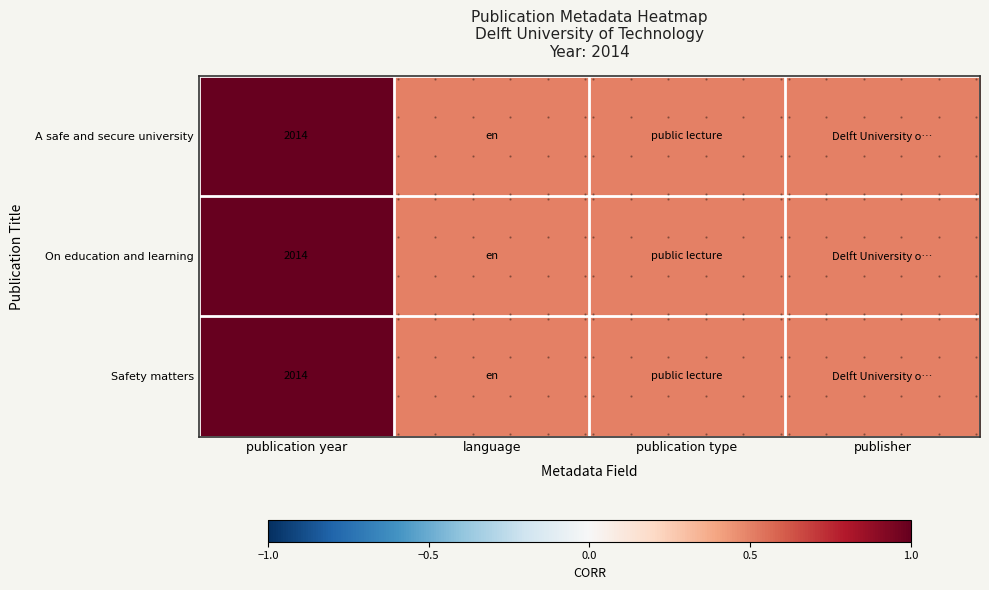

How many Safety matters values are between 0 and 1?

4